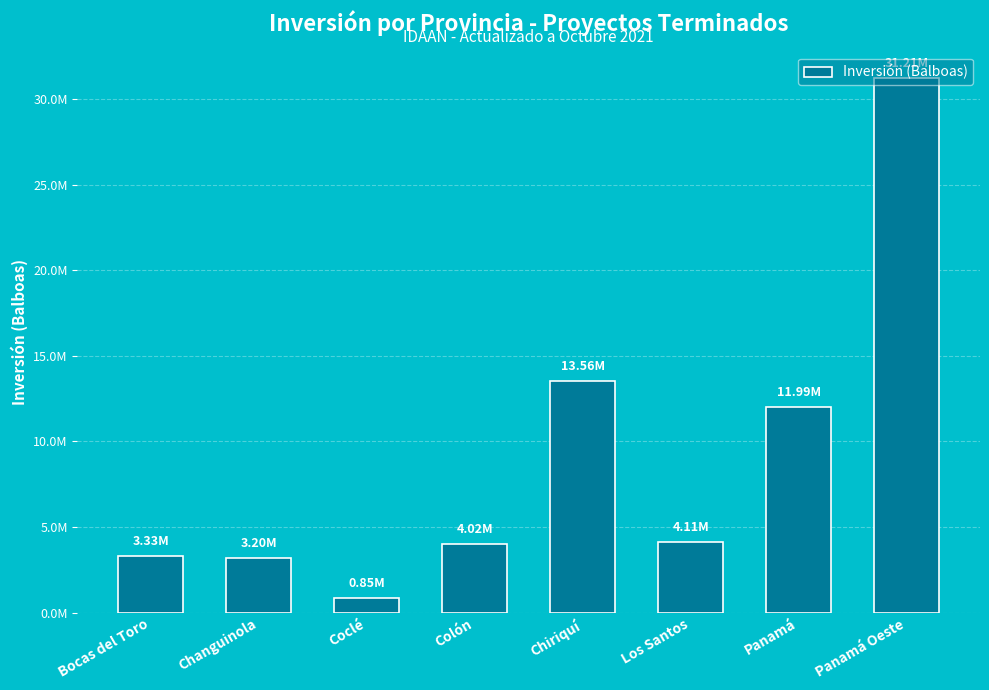

Rank the categories by value from highest to lowest.

Panamá Oeste, Chiriquí, Panamá, Los Santos, Colón, Bocas del Toro, Changuinola, Coclé